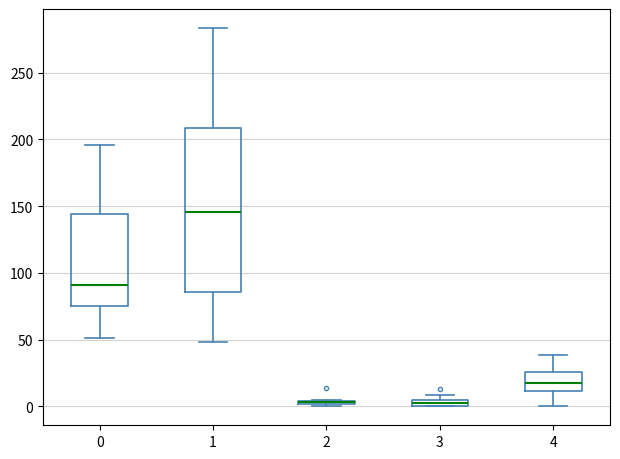

Comparing the boxes themselves (not the whiskers), which one is the tallest?

1